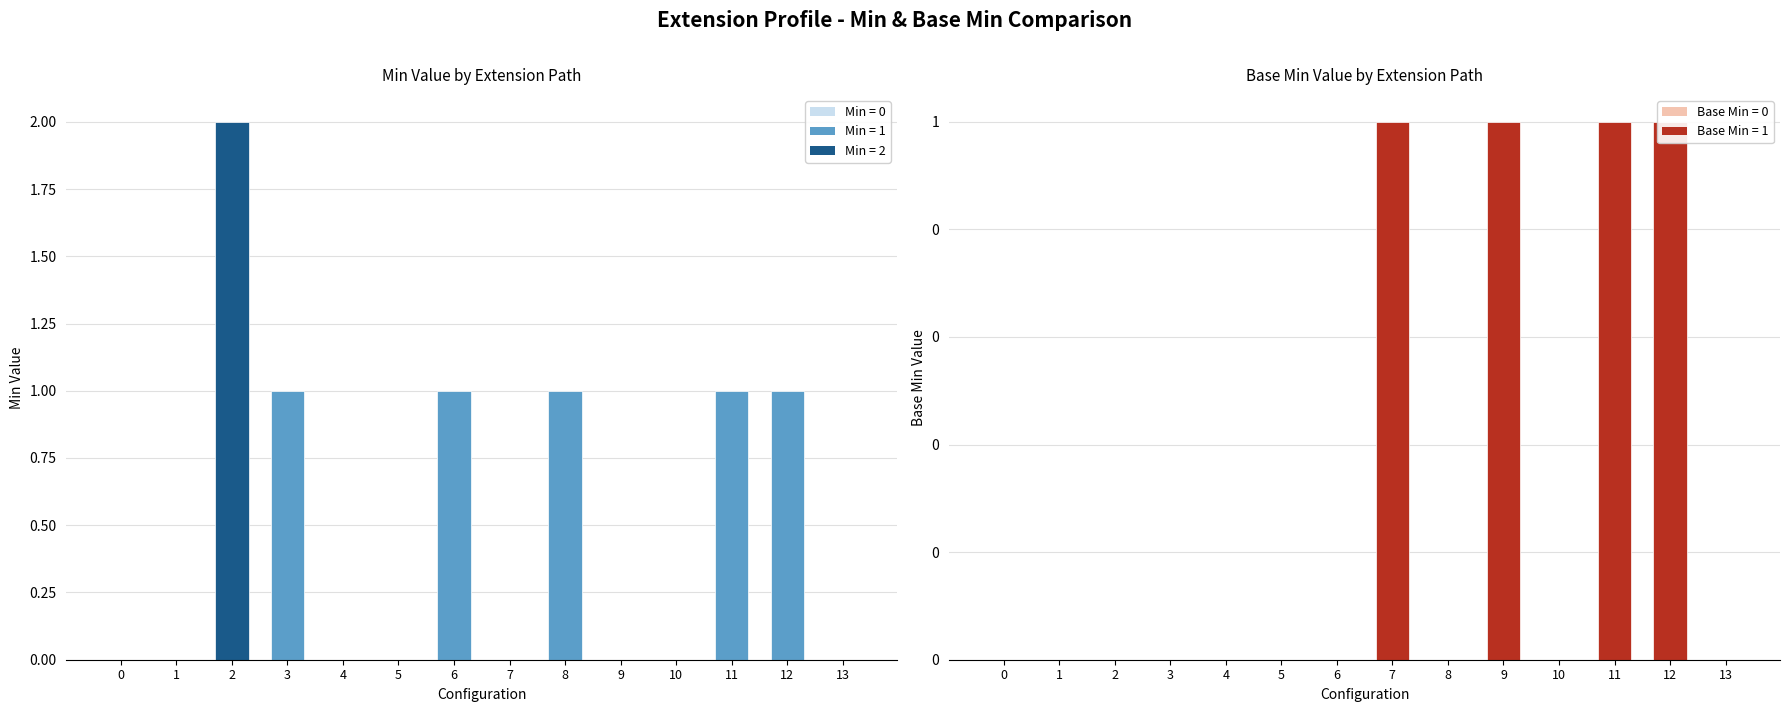

Reading left to right, what are all the values shown in this chart?

Min: 0	0	2	1	0	0	1	0	1	0	0	1	1	0
Base Min: 0	0	0	0	0	0	0	1	0	1	0	1	1	0